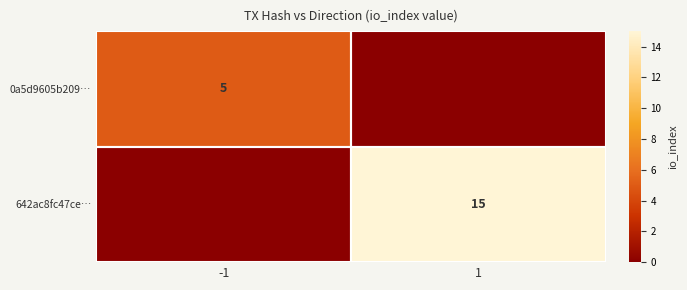

True or false: 642ac8fc47ce… has a value of 15 at 1.

True